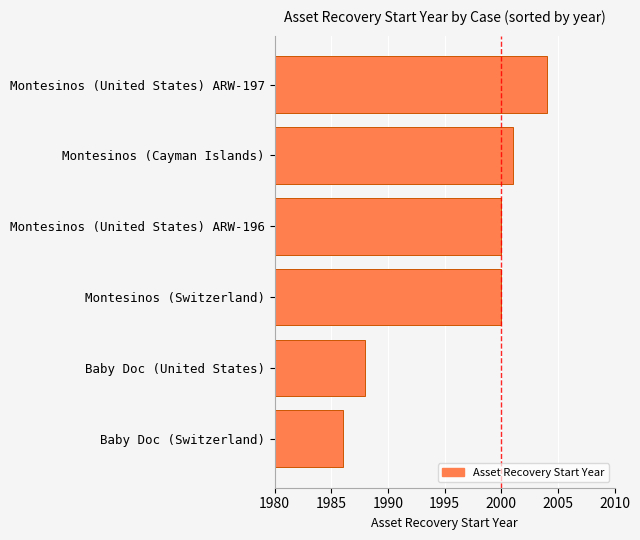

What is the difference between the second highest and minimum values?

15